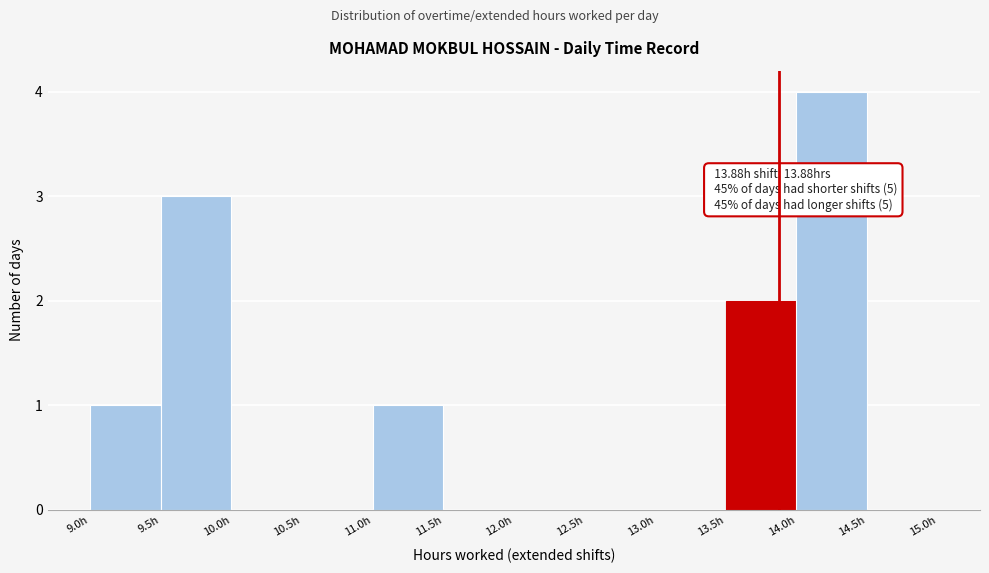

Over which range of the x-axis is the bar tallest?

14.0 to 14.5